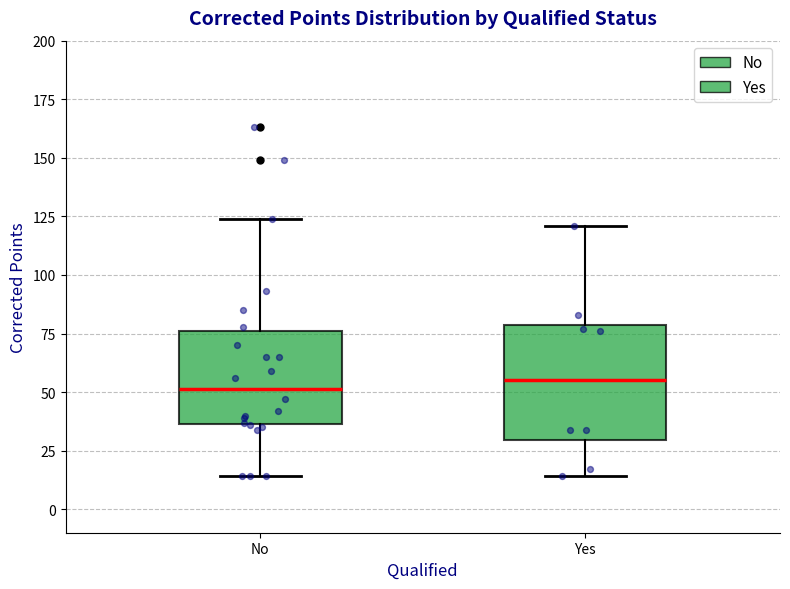

Which box is the tallest, from its lower edge to its upper edge?

Yes